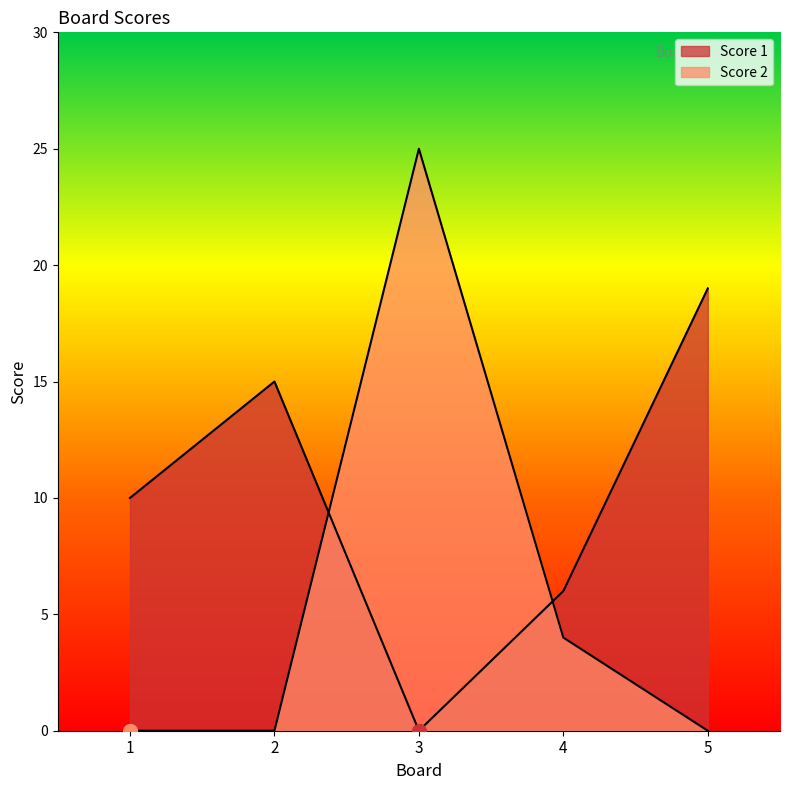

Reading left to right, extract all data points from this chart.

Score 1: 1=10	2=15	3=0	4=6	5=19
Score 2: 1=0	2=0	3=25	4=4	5=0